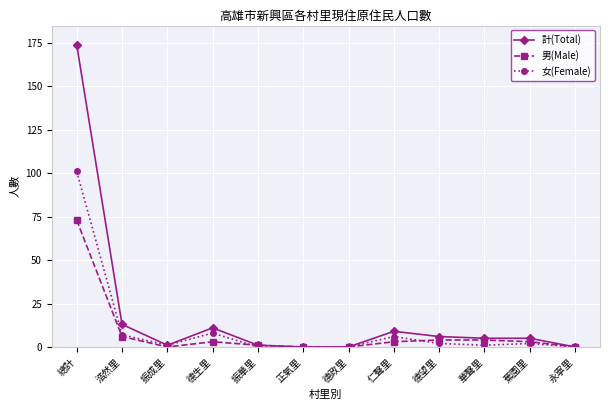

At which category does 計(Total) reach its first local valley?

振成里